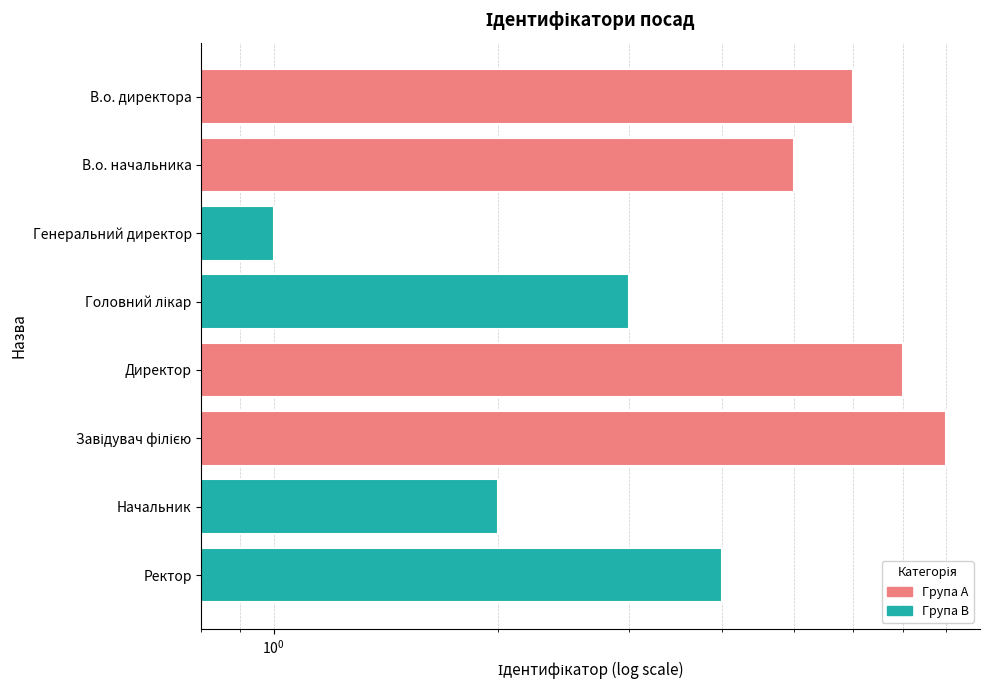

What is the average value?

4